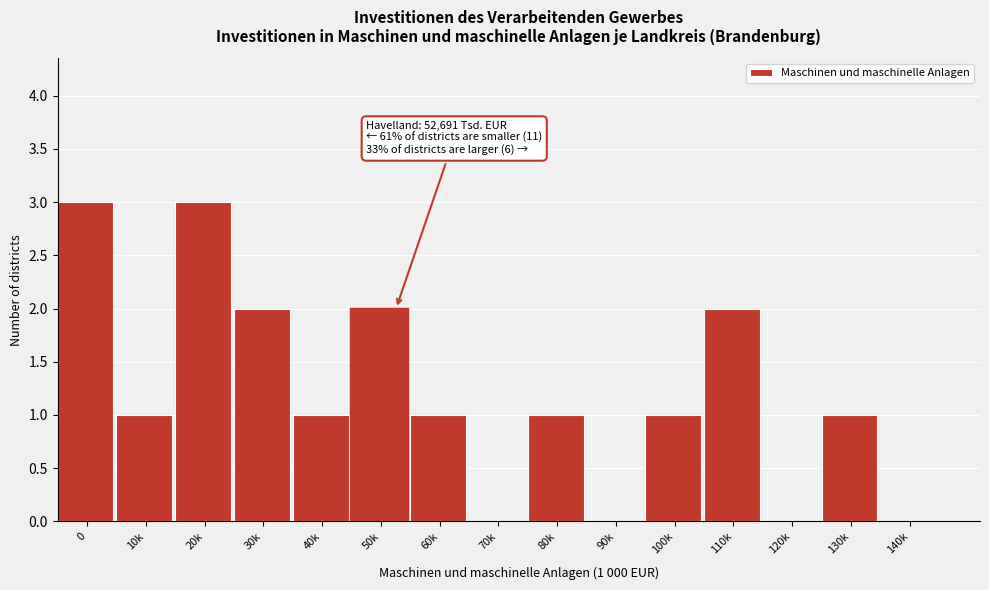

Reading left to right, extract all data points from this chart.

0=3	10k=1	20k=3	30k=2	40k=1	50k=2	60k=1	70k=0	80k=1	90k=0	100k=1	110k=2	120k=0	130k=1	140k=0